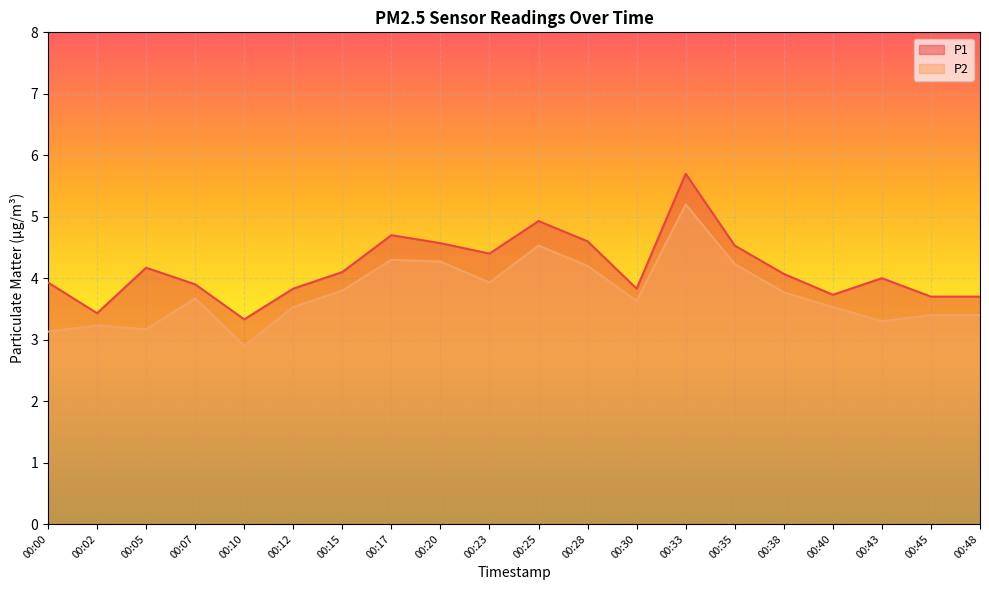

What is the value of the P1 point at the 3rd from the left?

4.2